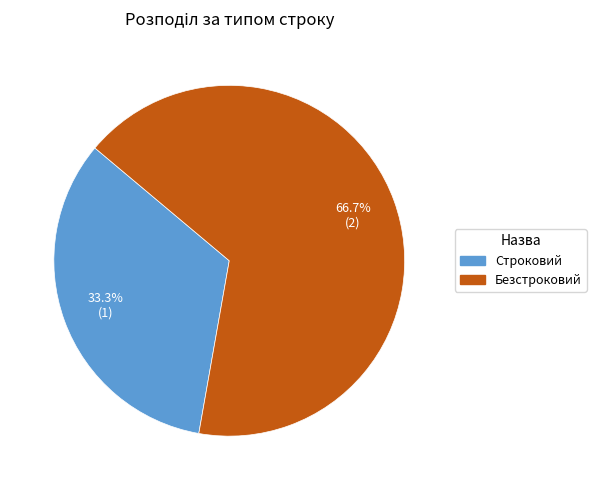

True or false: Безстроковий accounts for 72% of the total.

False